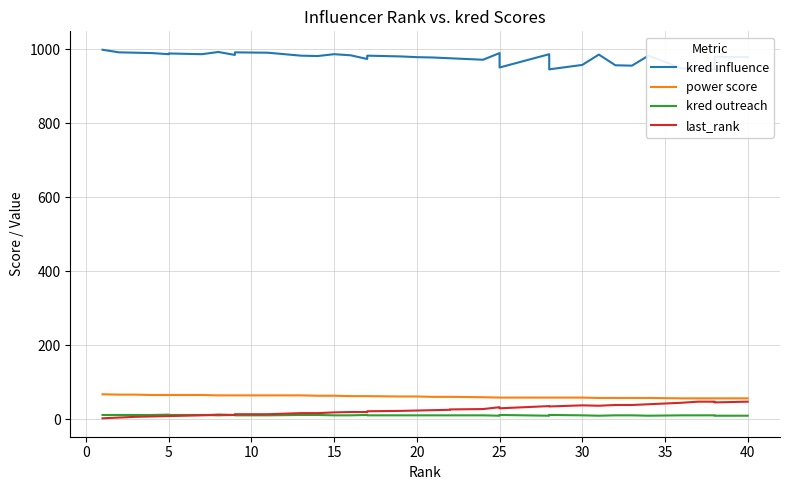

What is the average value of the power score series?

61